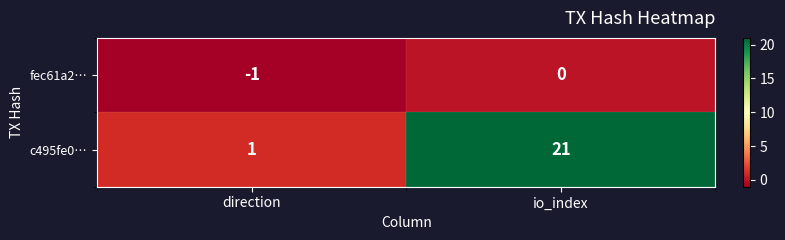

Rank the series by their maximum value, from highest to lowest.

c495fe0…, fec61a2…